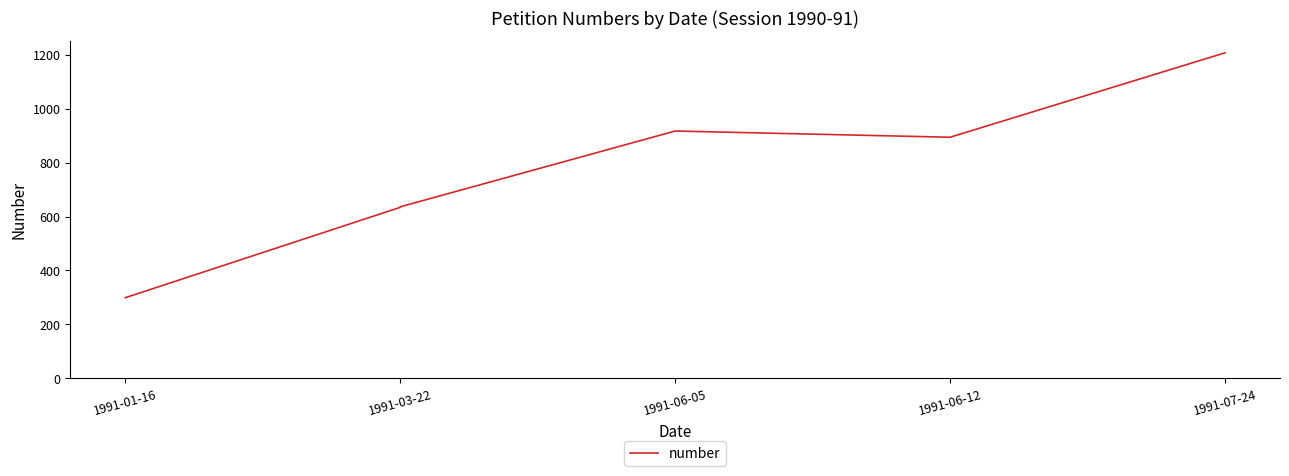

Which label corresponds to the smallest value in the chart?

1991-01-16